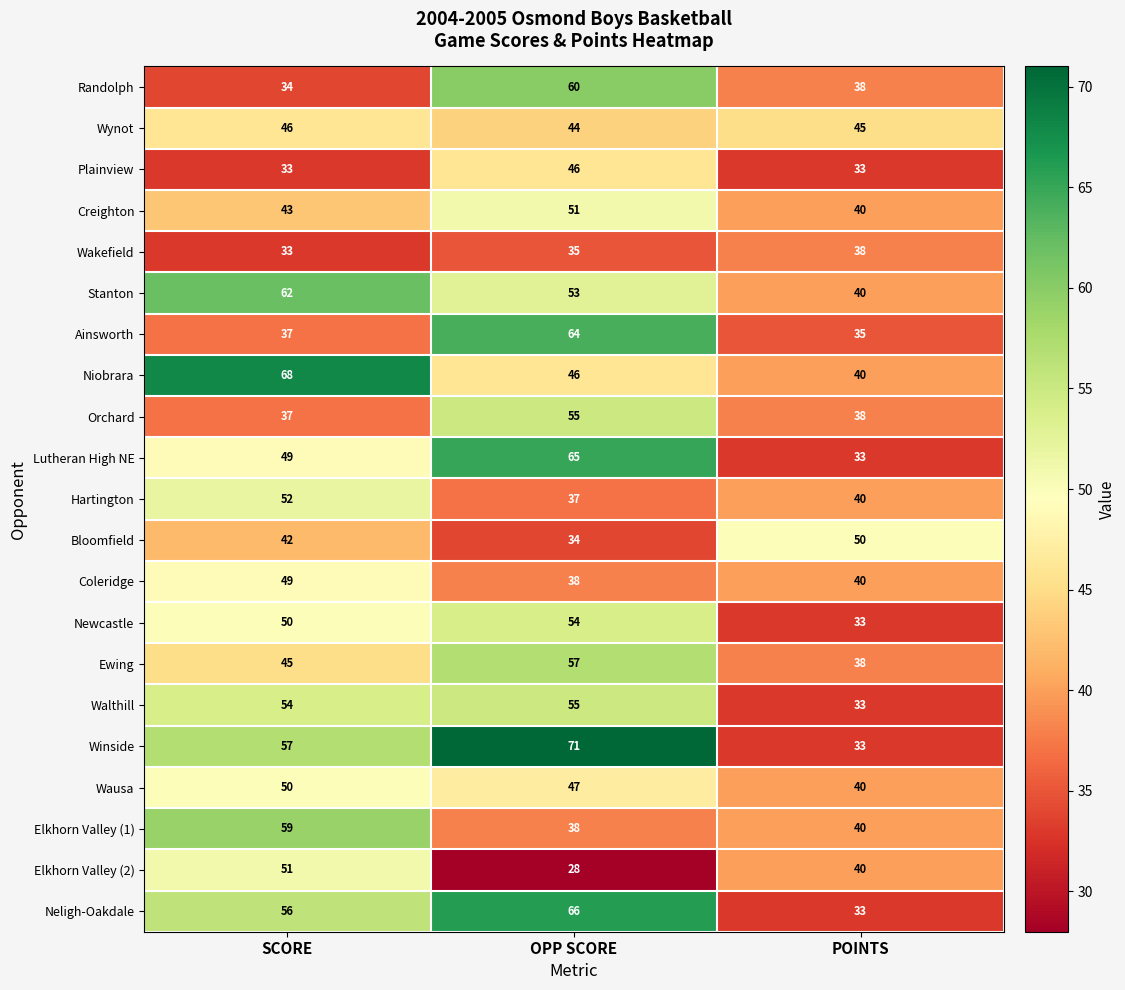

List the labels in order of Coleridge value, smallest first.

OPP SCORE, POINTS, SCORE